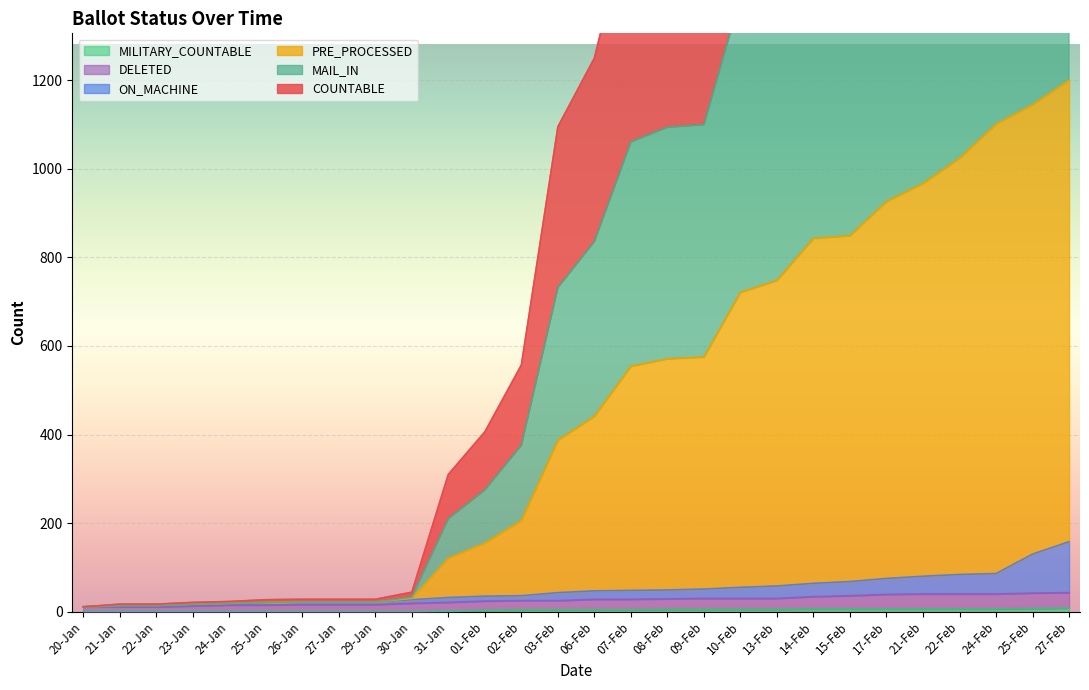

True or false: MILITARY_COUNTABLE has a value of 0 at 29-Jan.

True